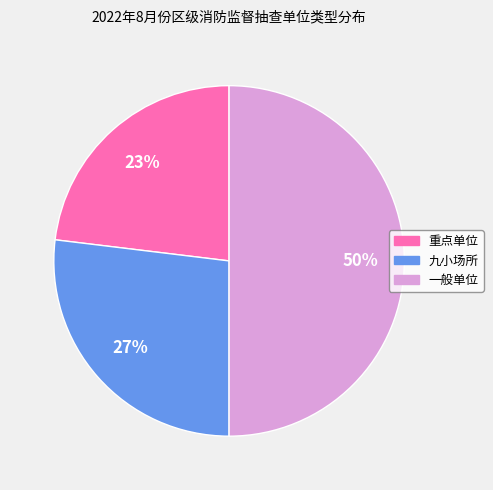

To the nearest percent, what portion does 一般单位 represent?

50%